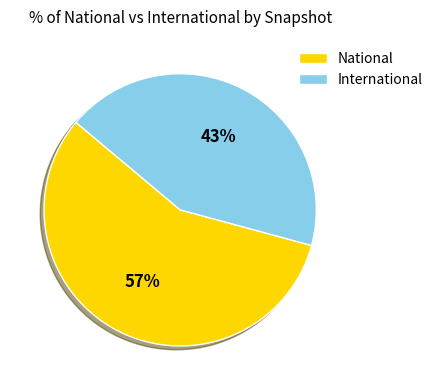

How many slices are in this pie chart?

2